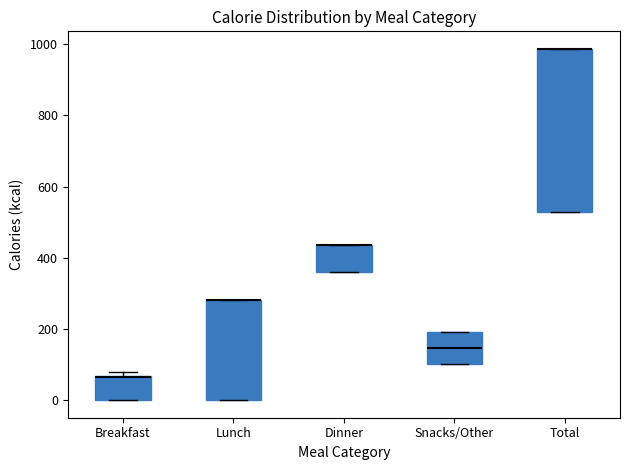

Where is the lower edge of the box for Snacks/Other on the y-axis? The values are not printed on the chart, so give them approximately, as read against the axis.

100